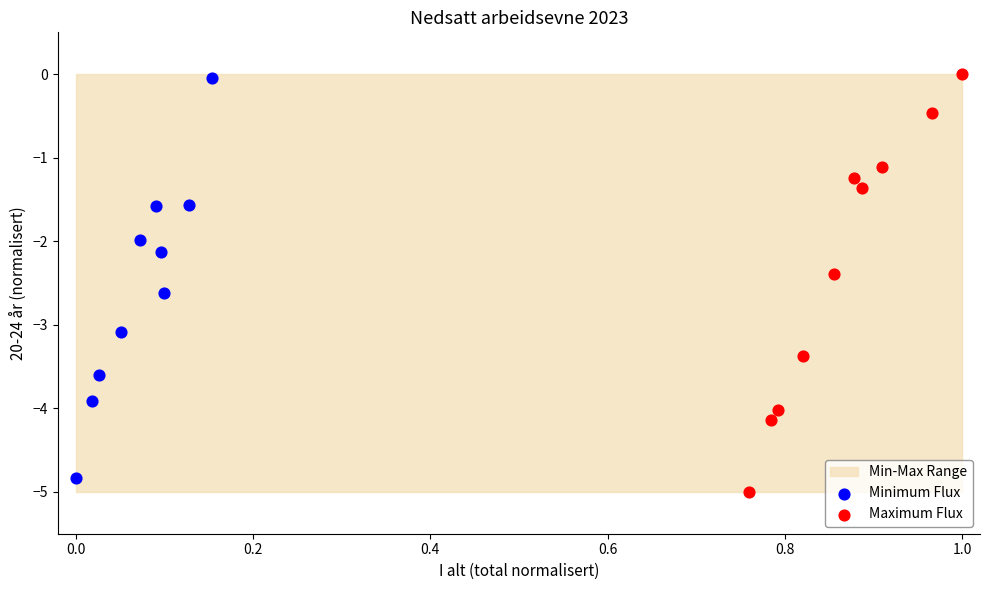

Which series has the widest spread of Y values?

Maximum Flux